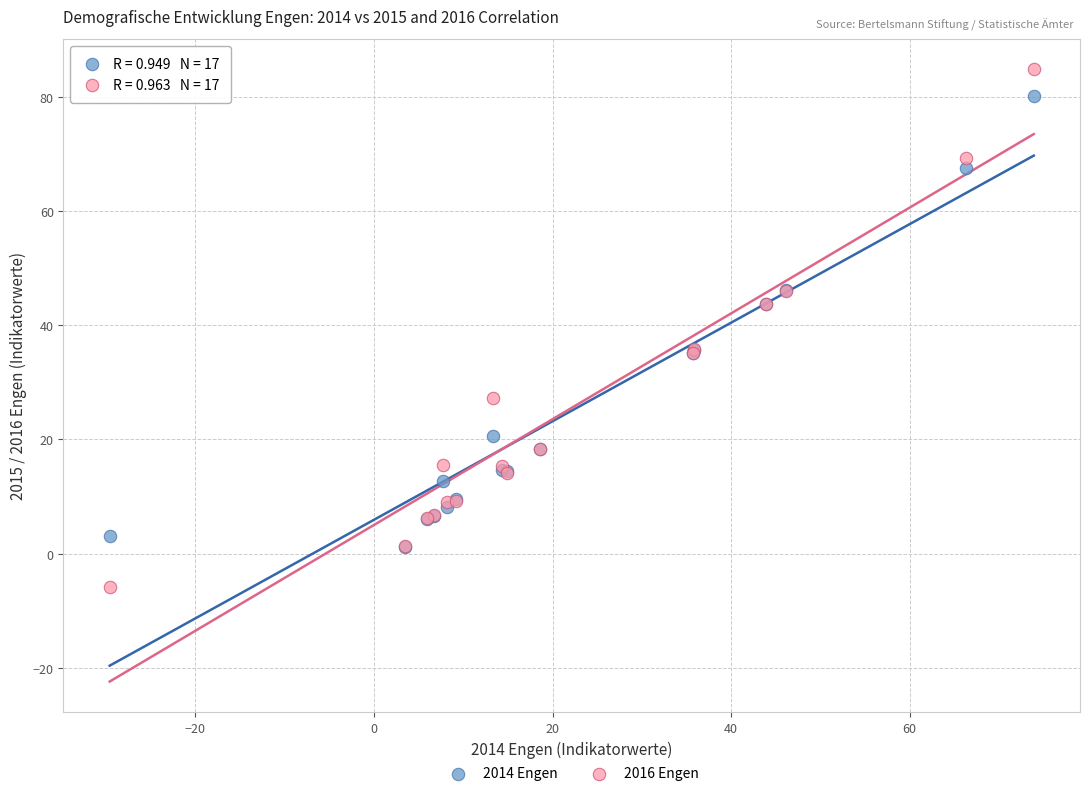

Which series reaches the minimum Y coordinate?

2016 Engen